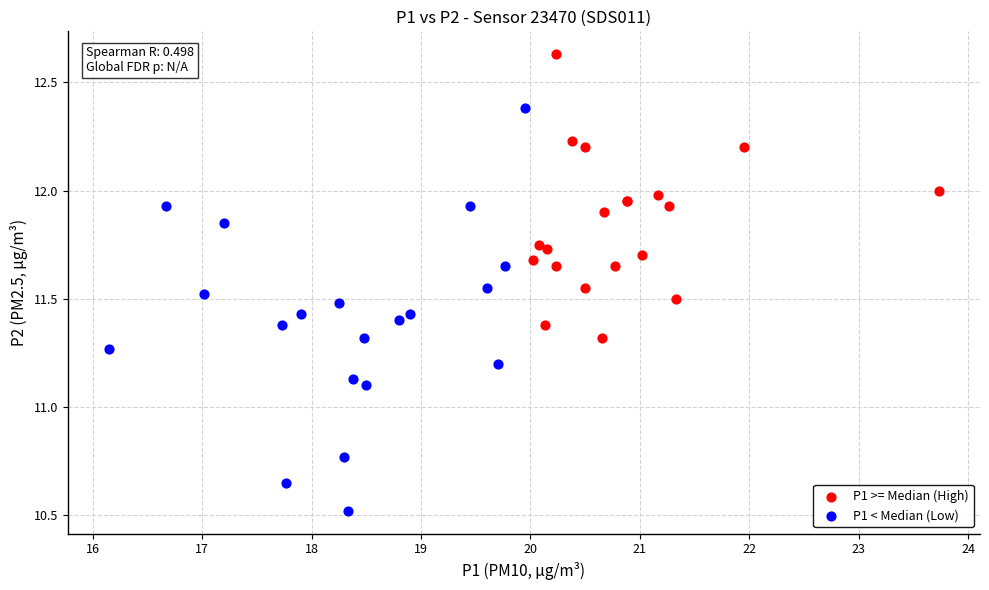

Which series has the widest spread of Y values?

P1 < Median (Low)